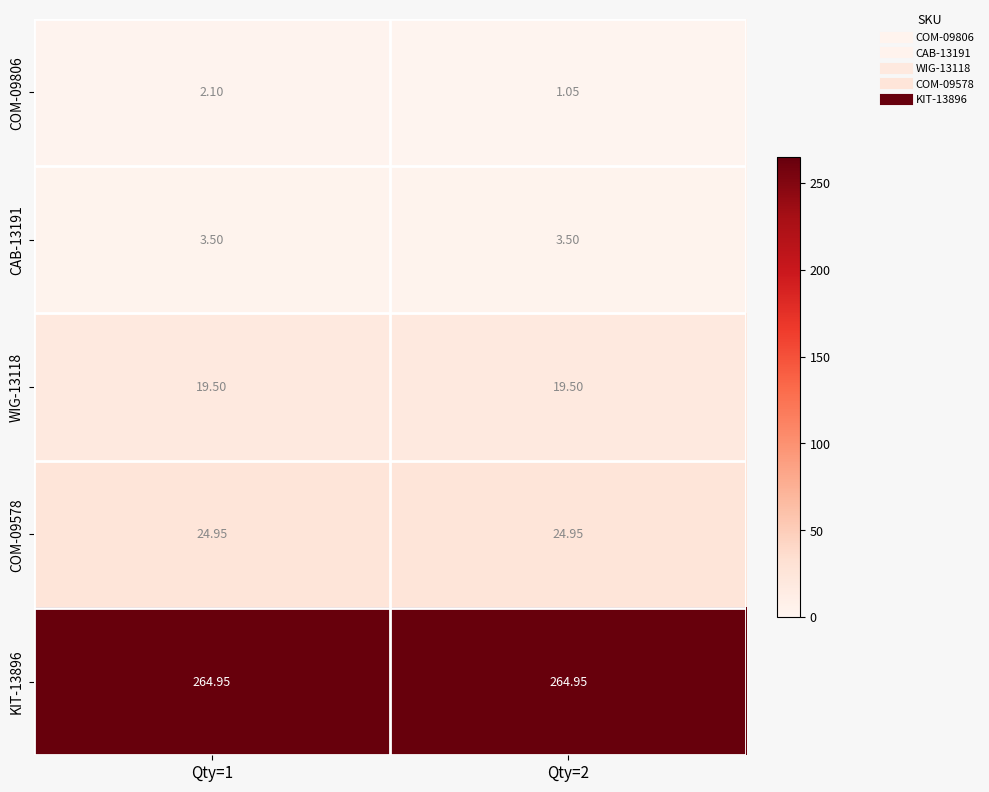

Is the value of KIT-13896 at Qty=2 greater than the value of COM-09578 at Qty=1?

Yes